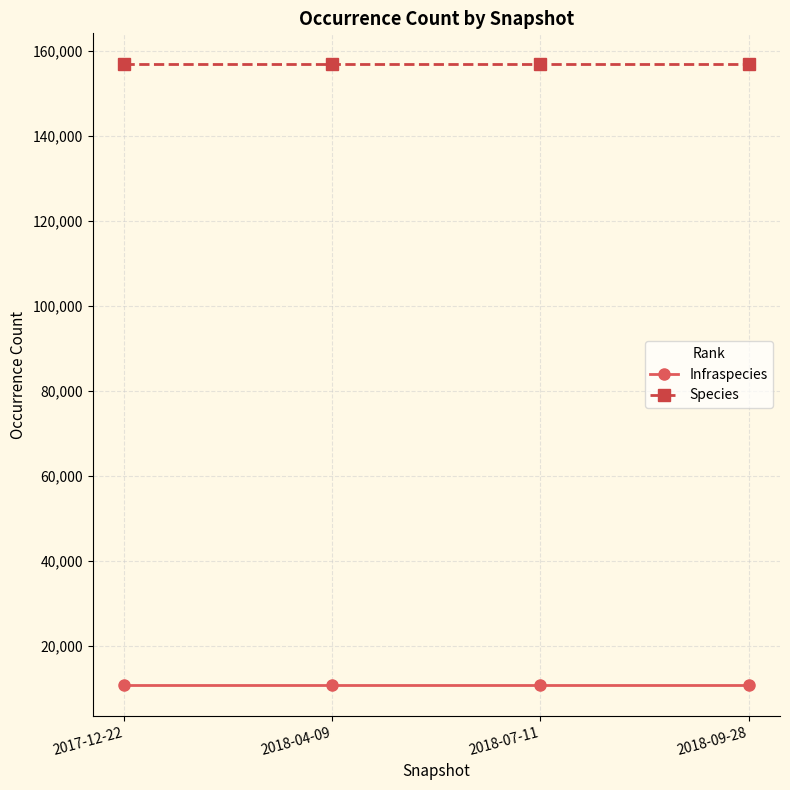

What is the difference between the highest and lowest values at 2018-04-09?

145957